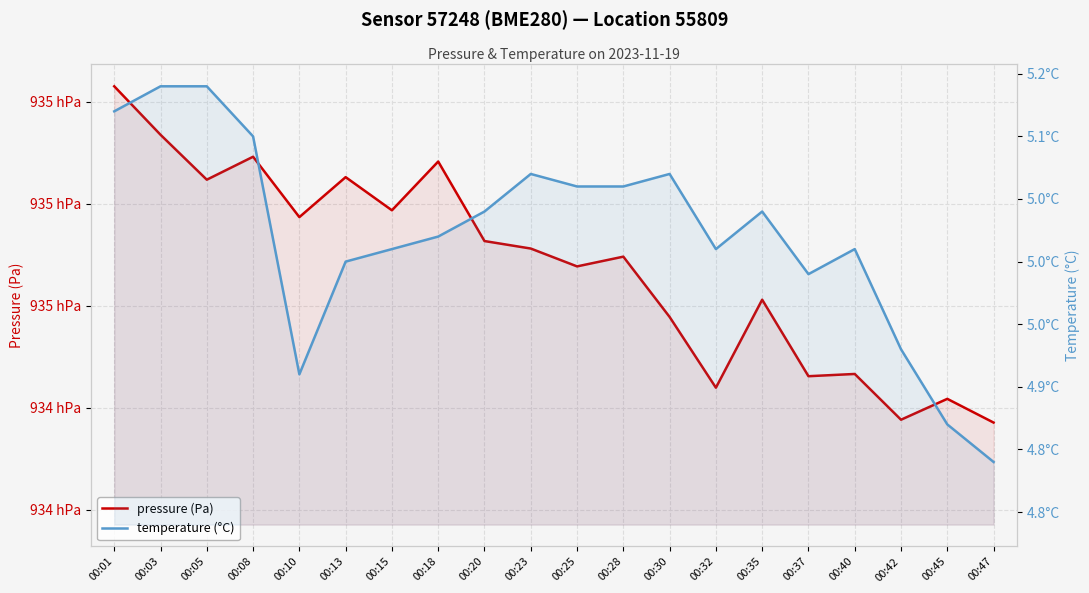

How many lines are shown in the chart?

2